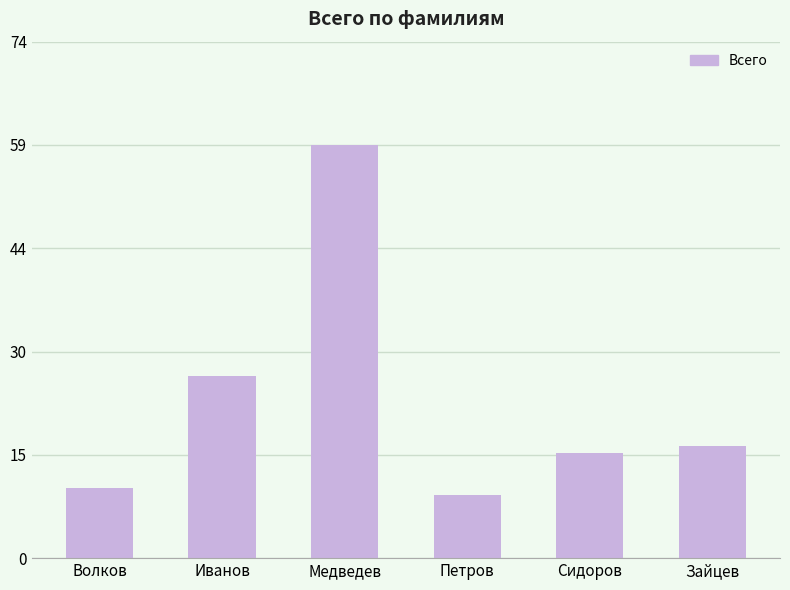

What is the difference between the maximum and minimum values?

50